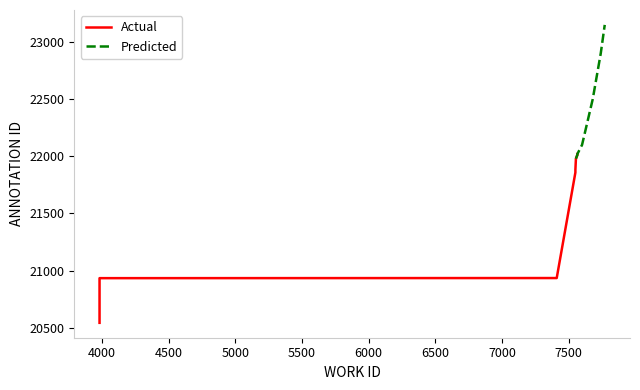

Rank the series by their average value, from lowest to highest.

Actual, Predicted